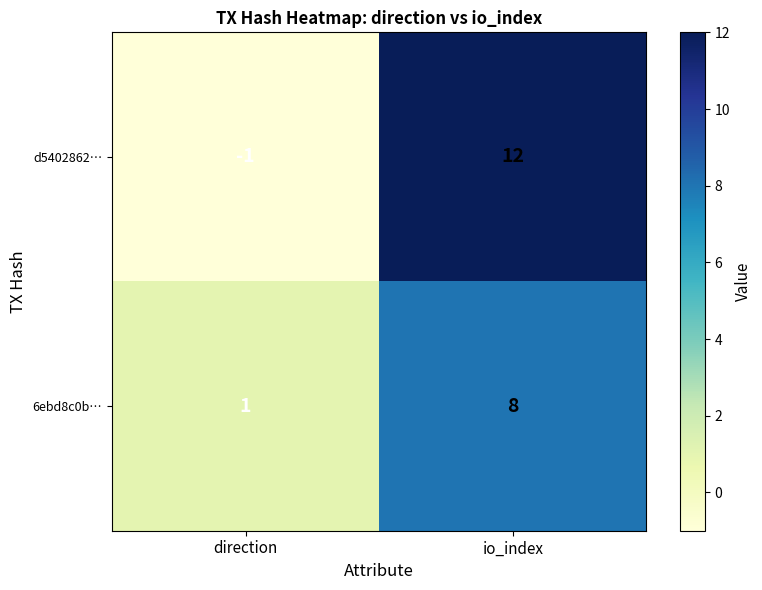

Rank the series at direction from highest to lowest value.

6ebd8c0b…, d5402862…